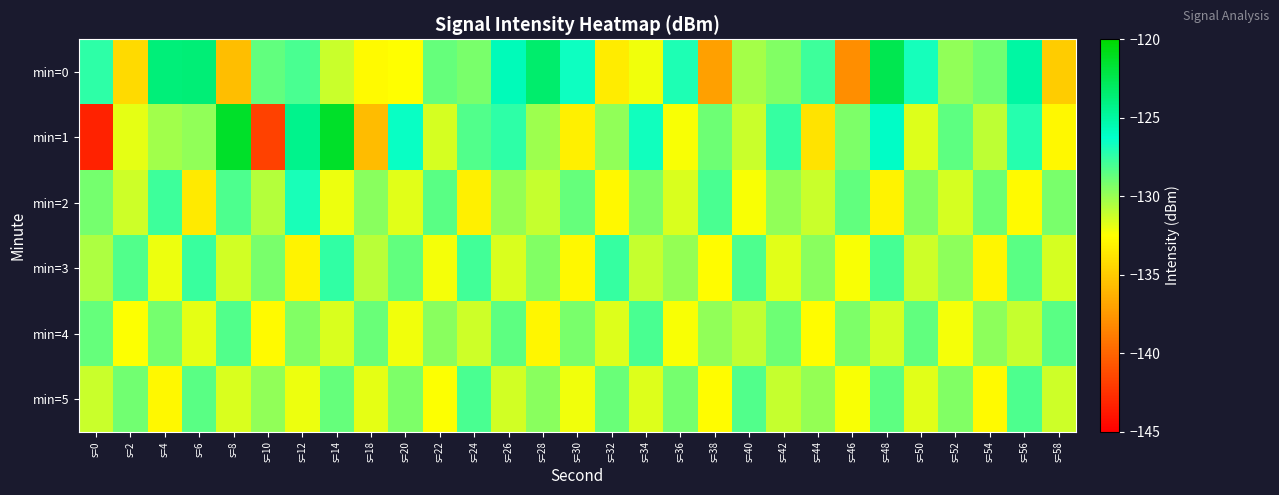

Which series has the widest spread of values?

min=1